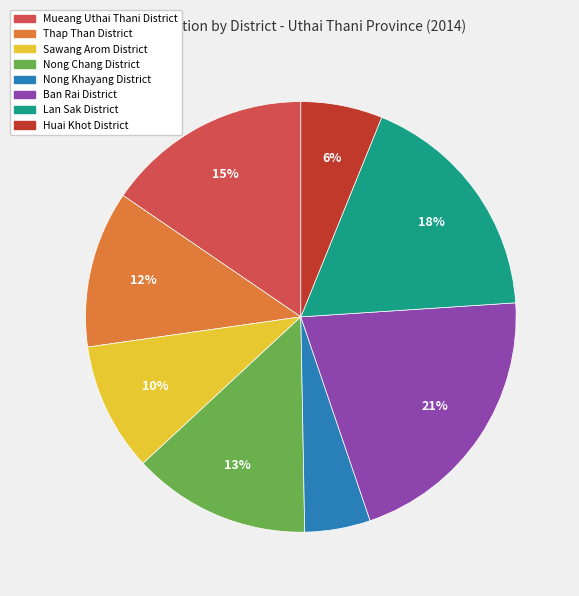

Which category has the biggest portion of the pie?

Ban Rai District